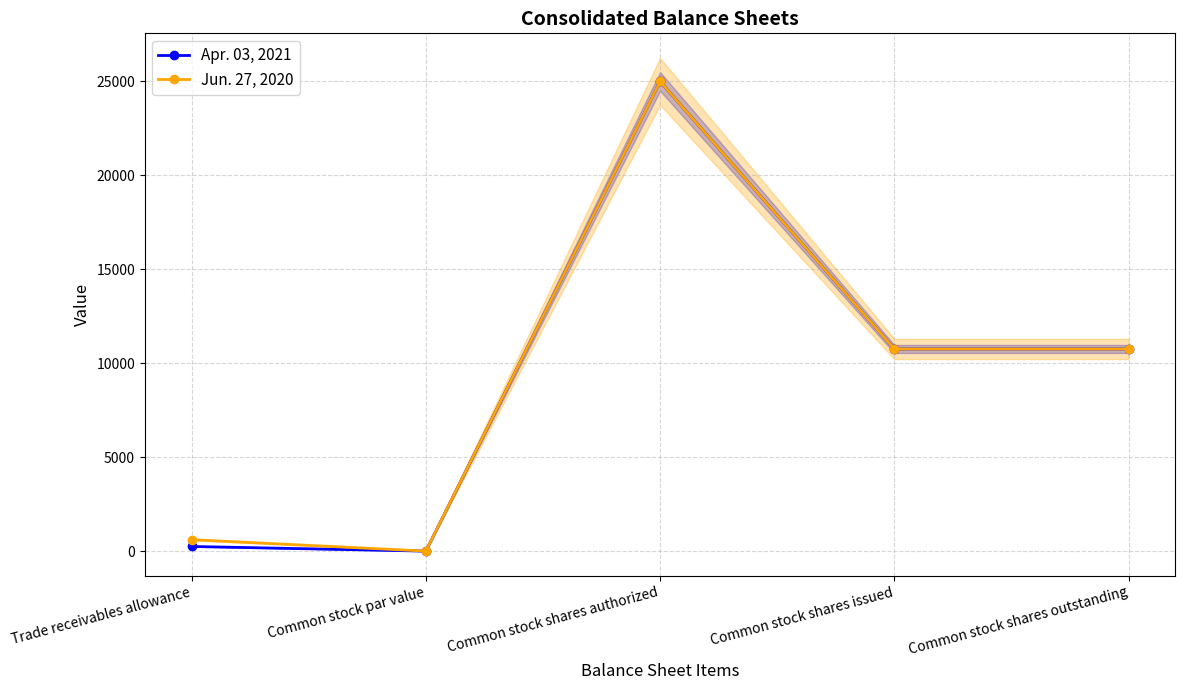

Which series has the widest spread of values?

Apr. 03, 2021